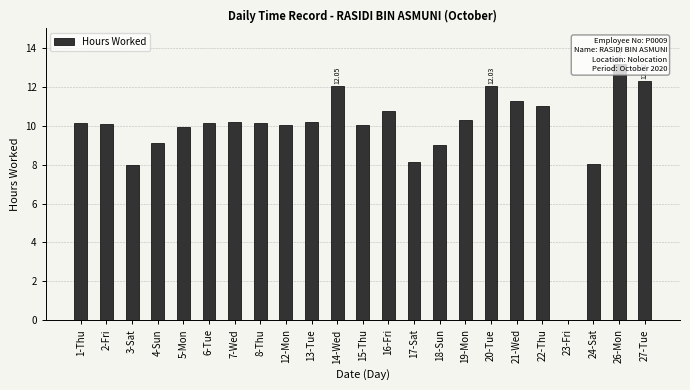

What is the sum of all values?

226.2